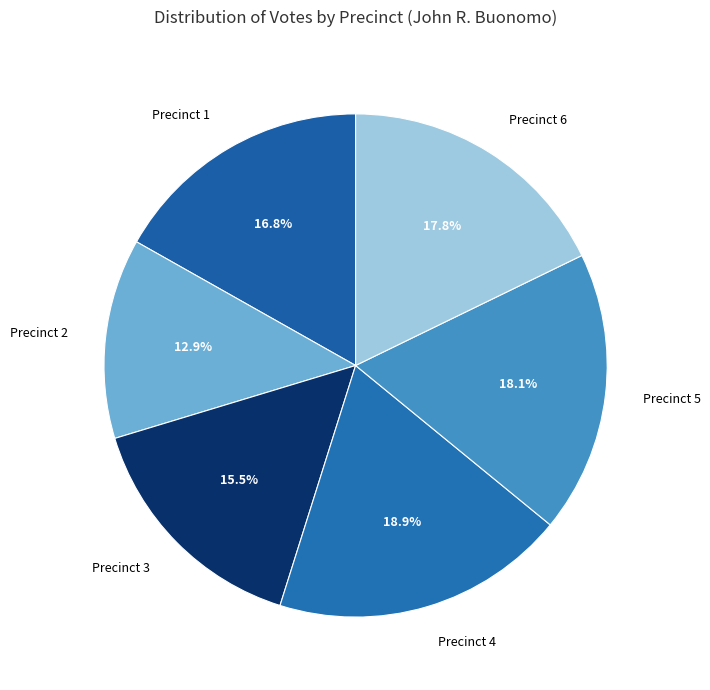

Count the number of slices in the pie.

6